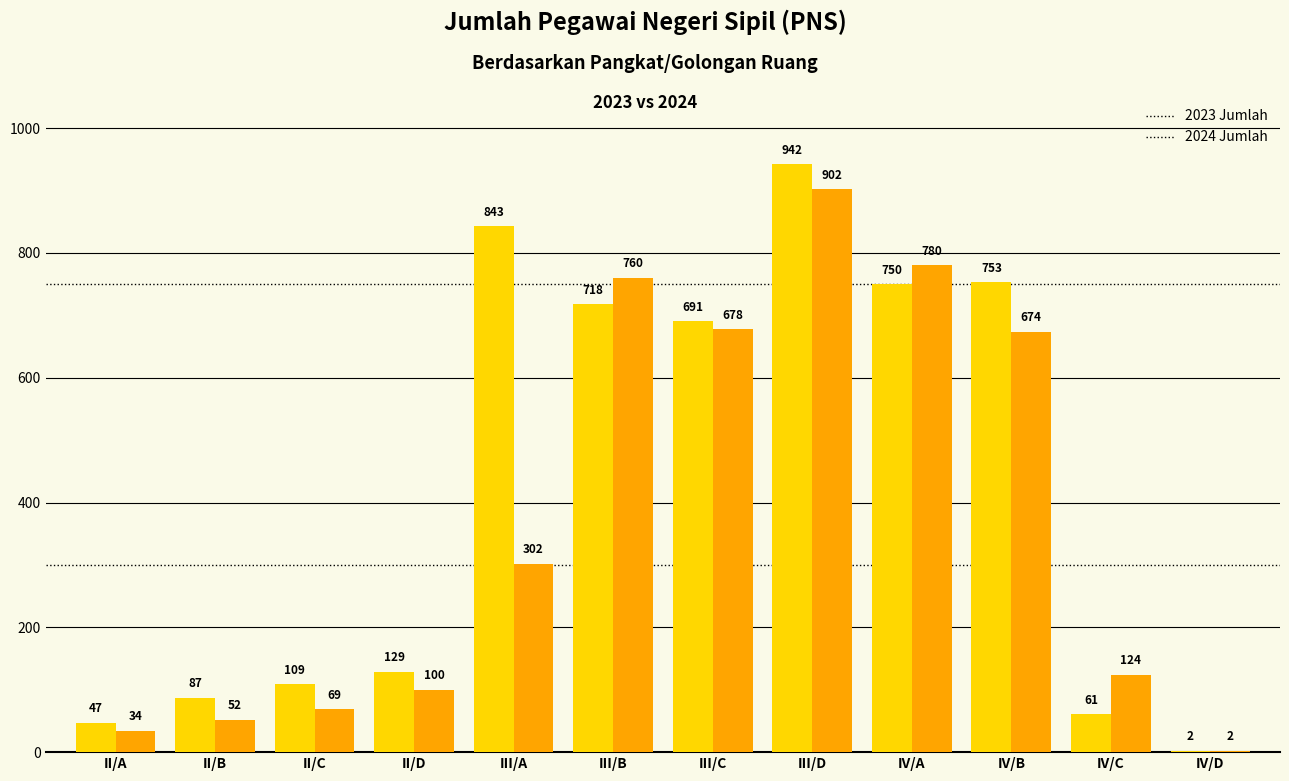

Which category has the highest value across all series?

III/D